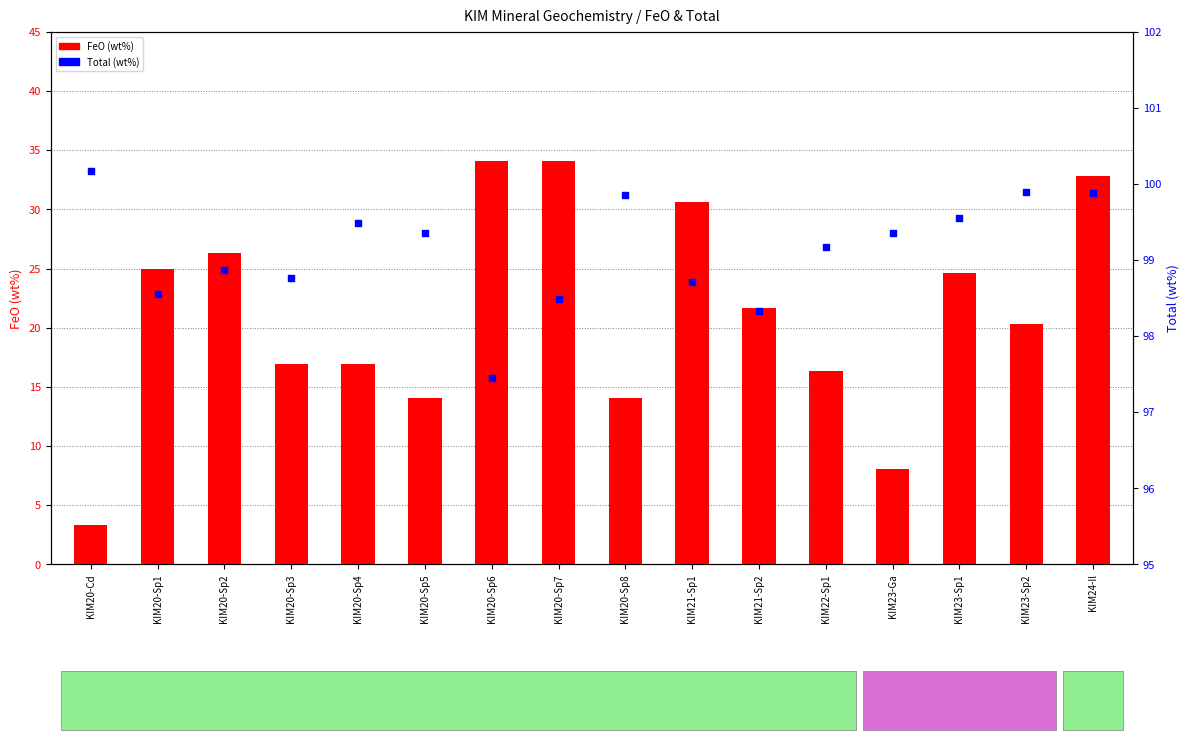

Is the value of Total (wt%) at KIM20-Sp8 greater than the value of FeO (wt%) at KIM24-Il?

Yes